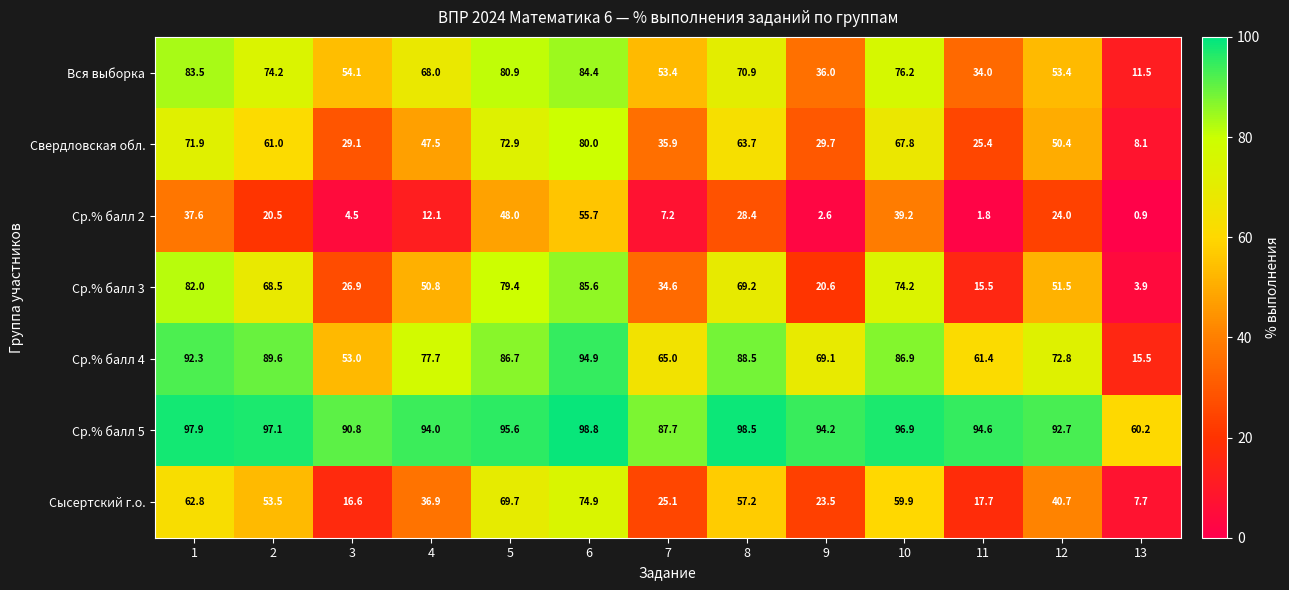

Which series changed the most between 2 and 11?

Ср.% балл 3